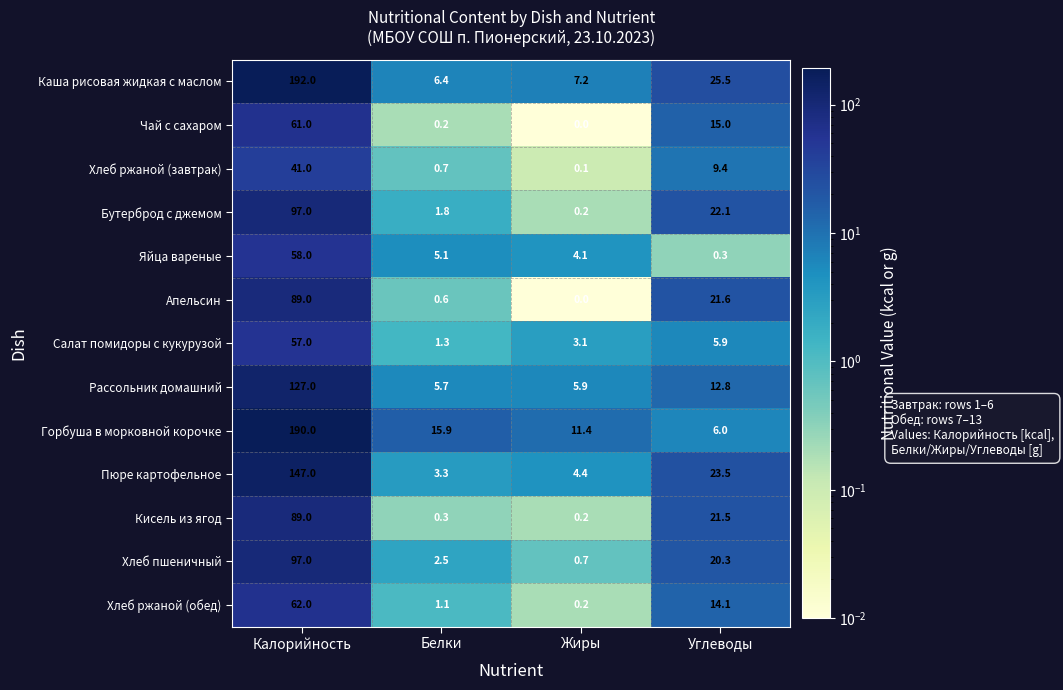

At Белки, list the series in order from largest to smallest.

Горбуша в морковной корочке, Каша рисовая жидкая с маслом, Рассольник домашний, Яйца вареные, Пюре картофельное, Хлеб пшеничный, Бутерброд с джемом, Салат помидоры с кукурузой, Хлеб ржаной (обед), Хлеб ржаной (завтрак), Апельсин, Кисель из ягод, Чай с сахаром